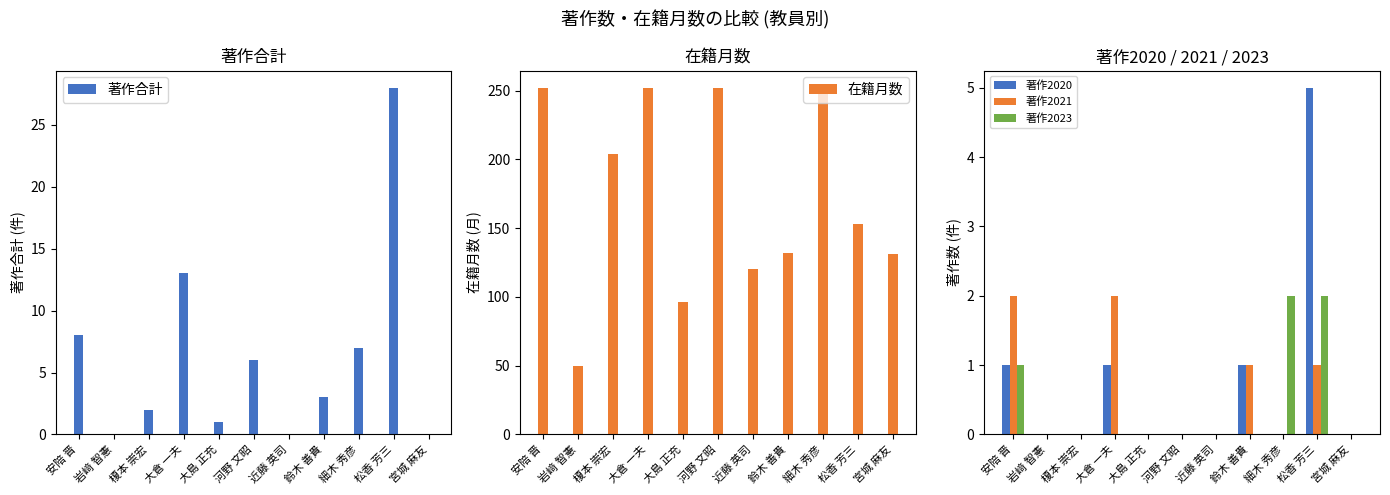

The value of 著作2020 at 大倉 一夫 is 2. True or false?

False